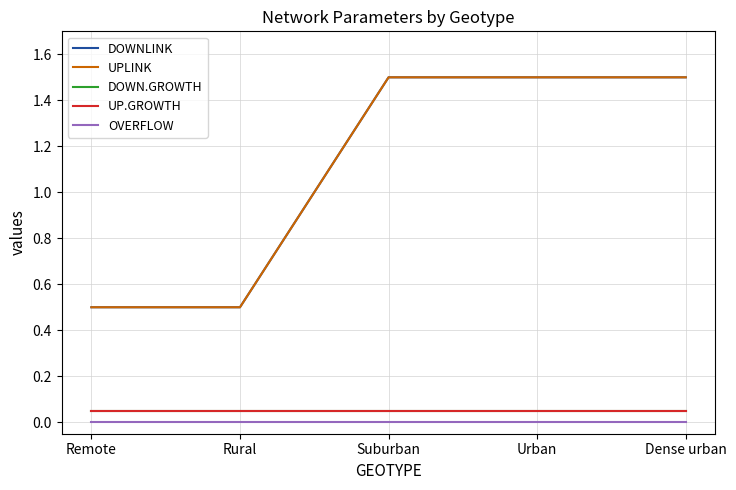

What is the label of the 4th point from the left?

Urban